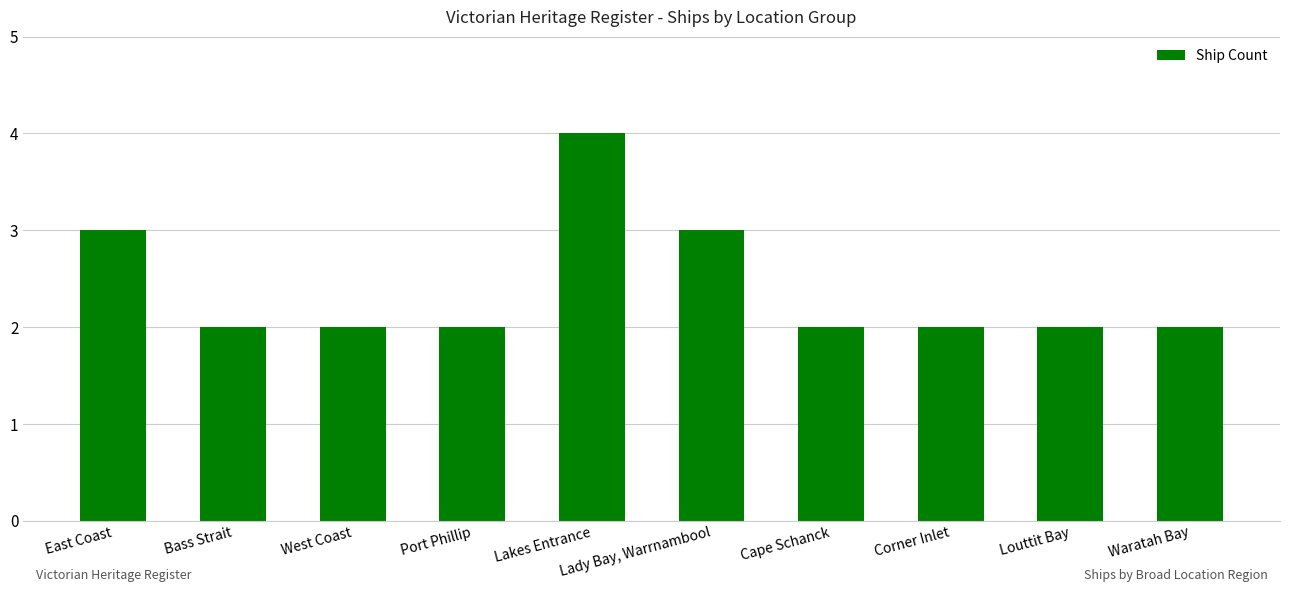

What is the ratio of the value at Cape Schanck to the value at West Coast?

1.0